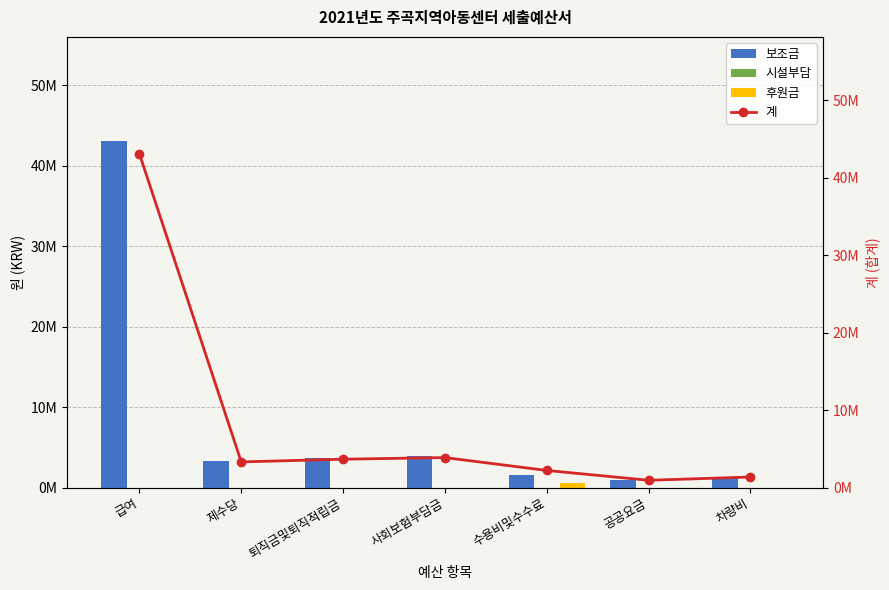

What is the minimum value for 보조금?

960000